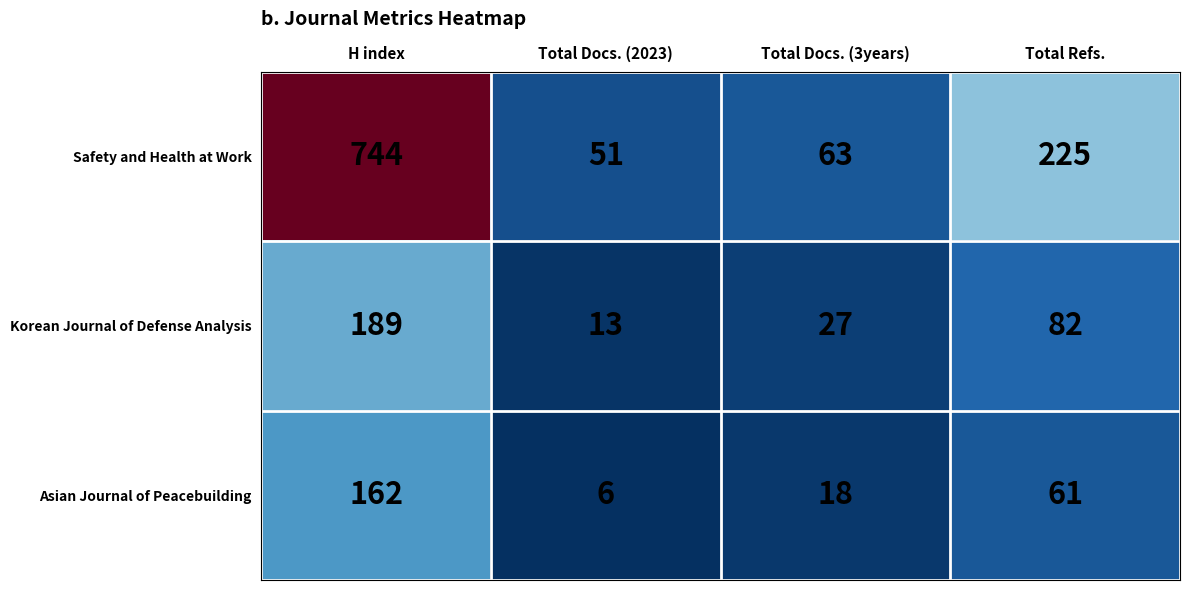

What is the average value of the Asian Journal of Peacebuilding series?

62